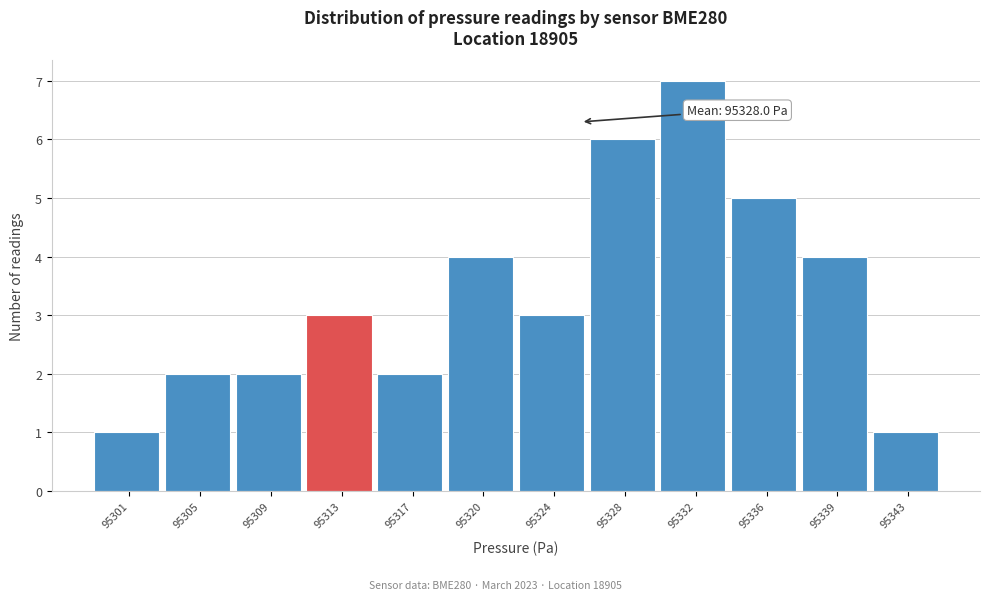

Reading right to left, extract all data points from this chart.

1	4	5	7	6	3	4	2	3	2	2	1